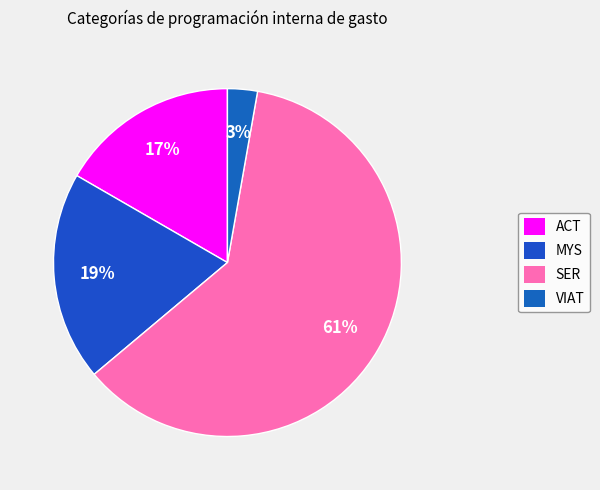

Count the number of slices in the pie.

4